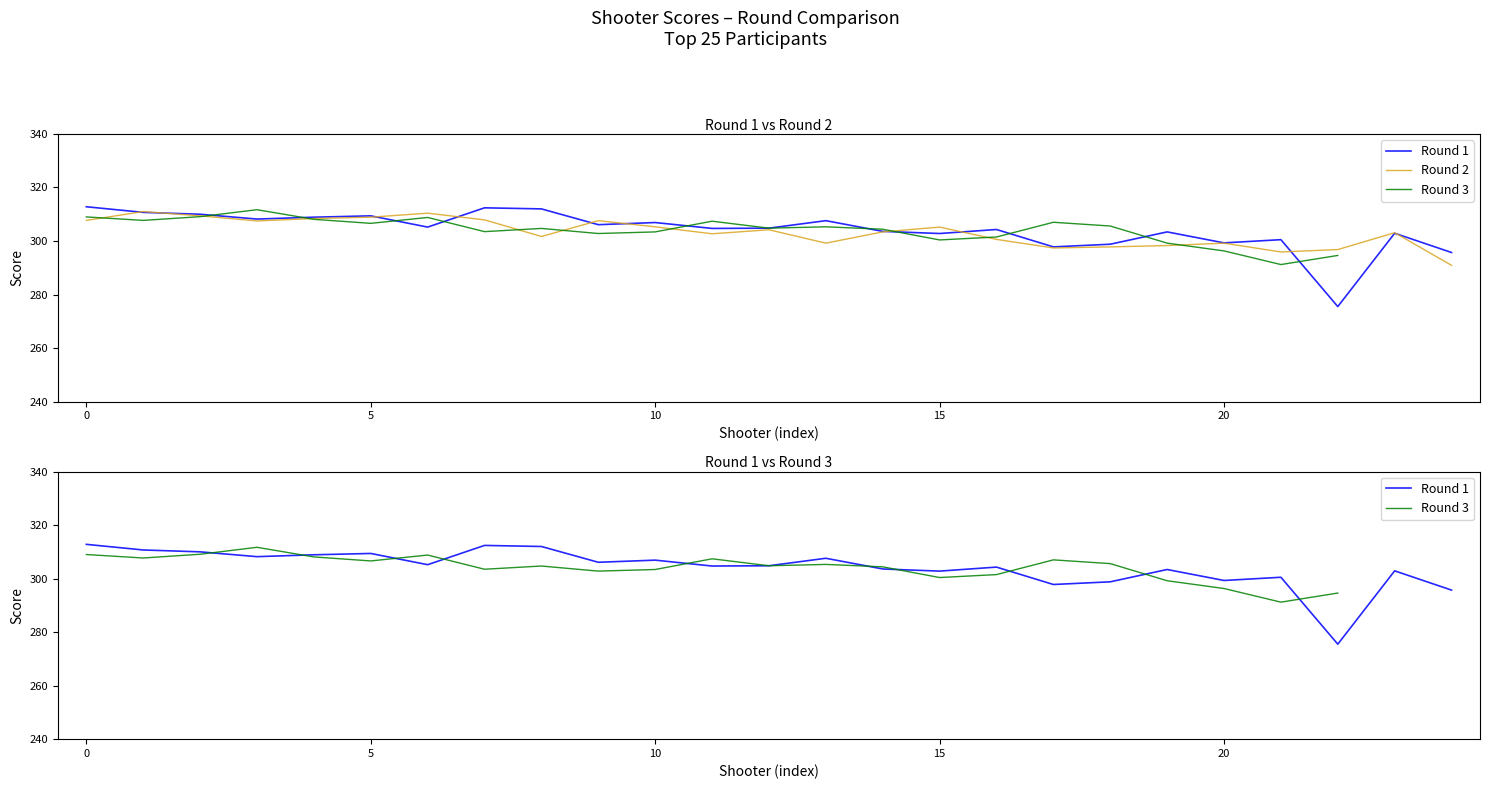

Count the number of categories in the chart.

25